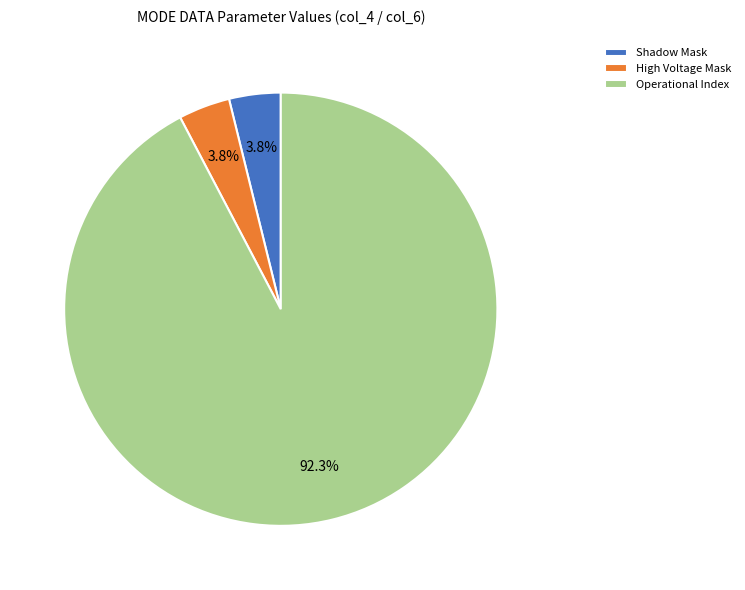

What is the ratio of the value at High Voltage Mask to the value at Shadow Mask?

1.0